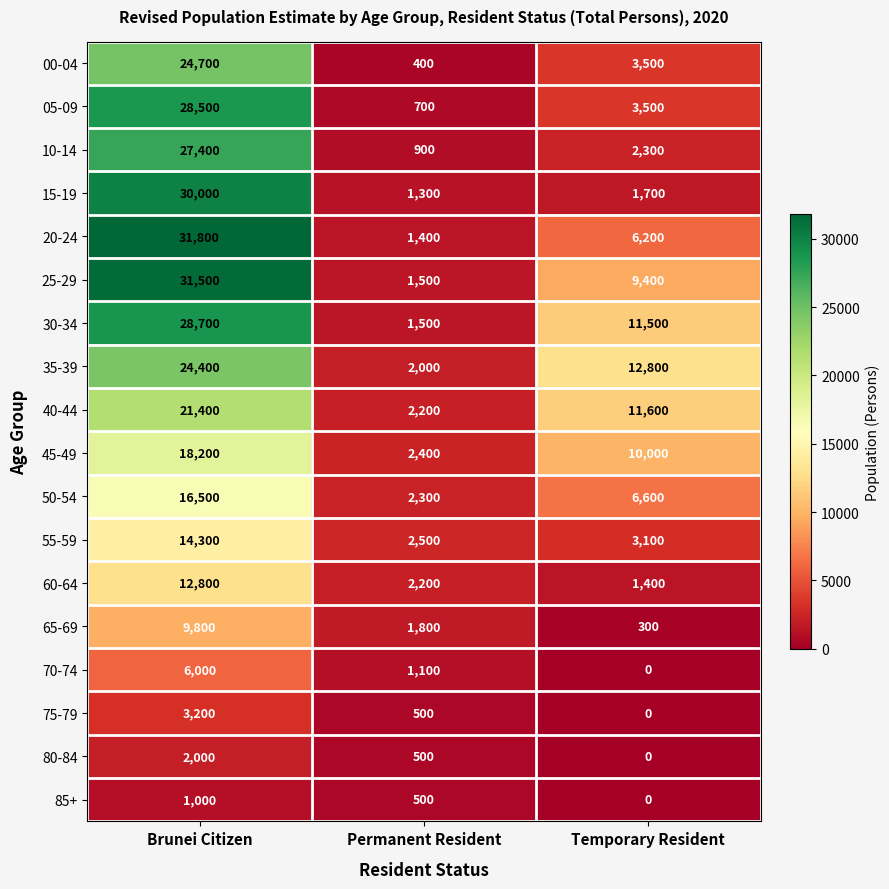

True or false: 00-04 has a value of 598 at Permanent Resident.

False